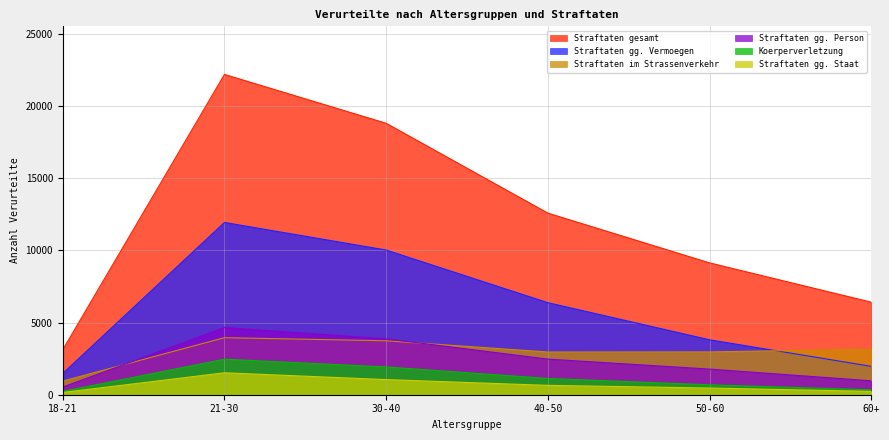

How many Straftaten gesamt values are between 6414 and 18808?

4